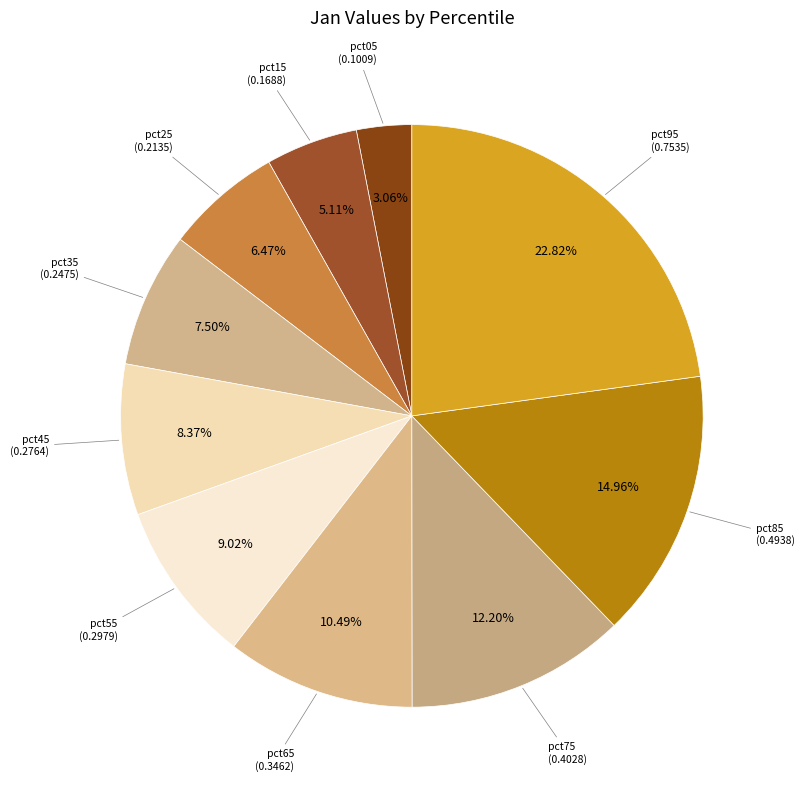

Does any single category account for the majority?

No